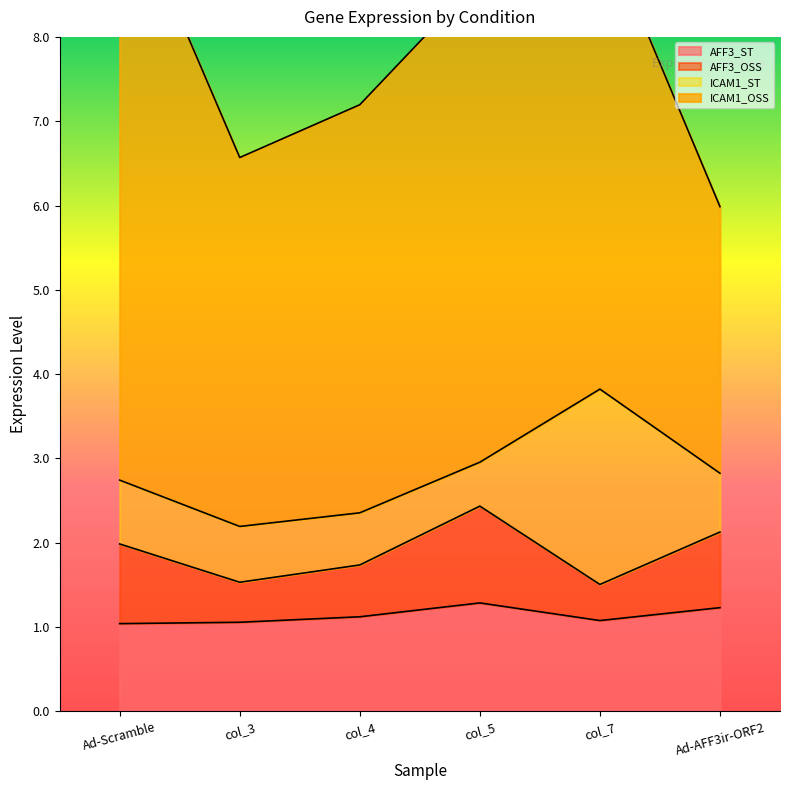

At col_3, list the series in order from largest to smallest.

ICAM1_OSS, AFF3_ST, ICAM1_ST, AFF3_OSS